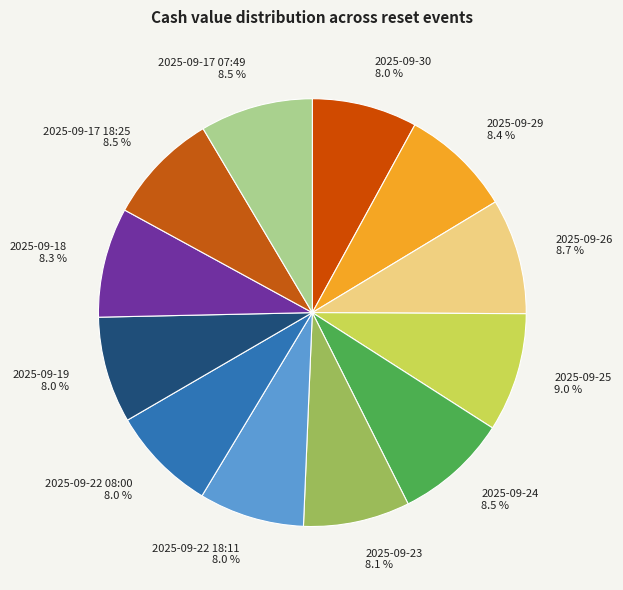

What percentage is the 2025-09-23 slice, to the nearest percent?

8%